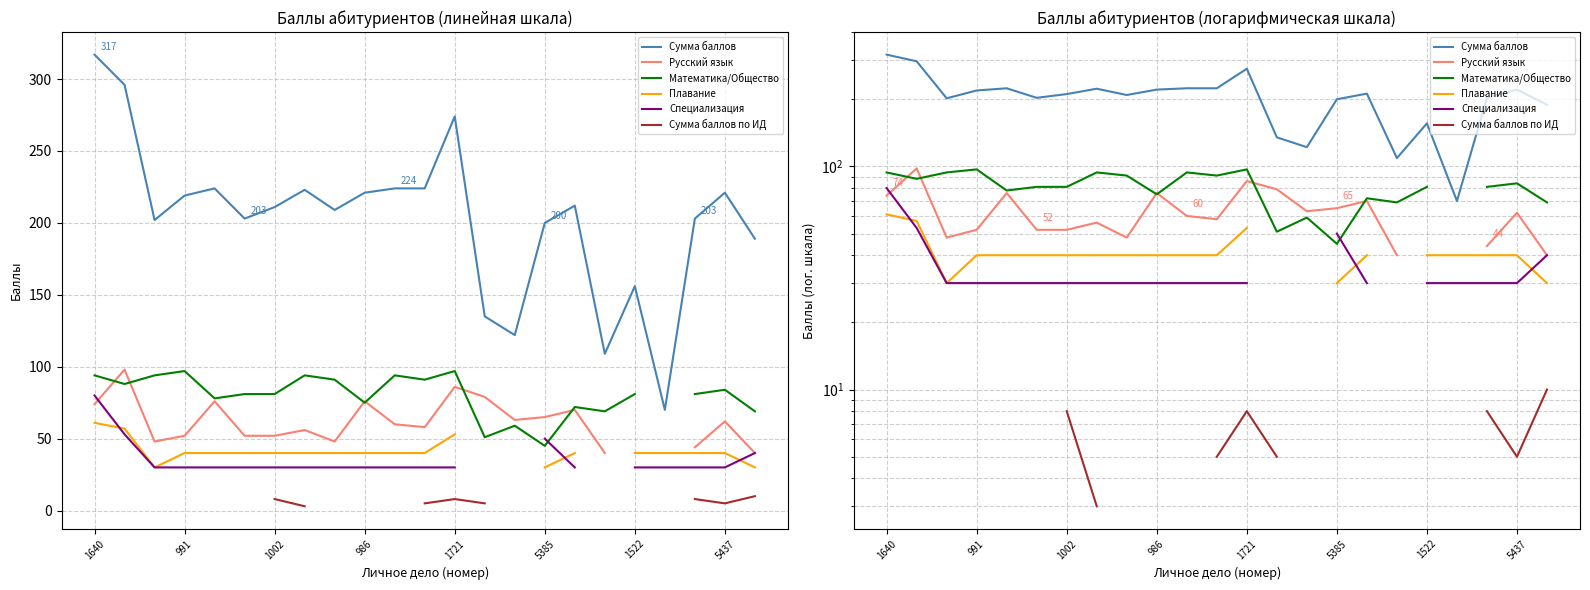

What is the highest value of the Сумма баллов series?

317.0